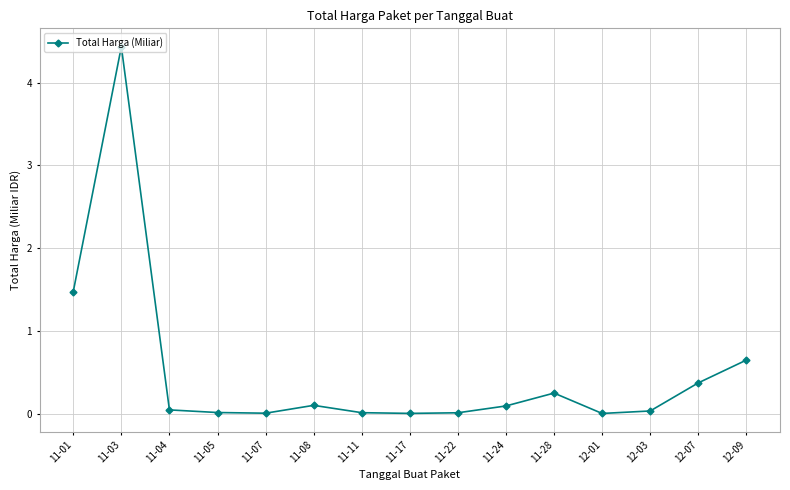

What is the label of the 5th point from the left?

11-07